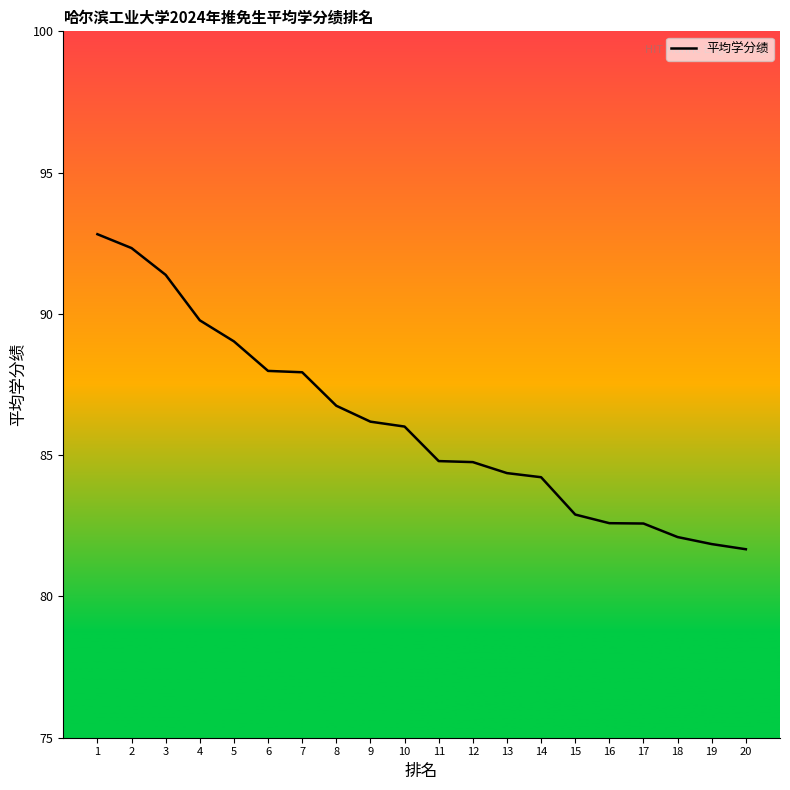

What is the difference between the maximum and minimum values?

11.1